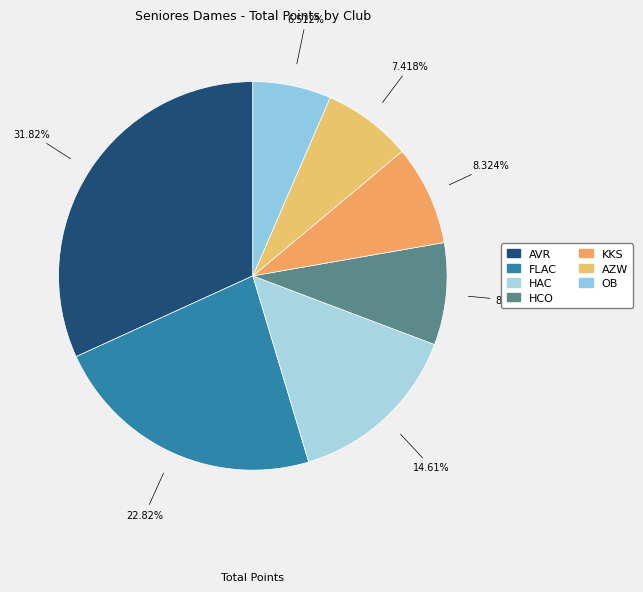

Which has a higher value, FLAC or KKS?

FLAC